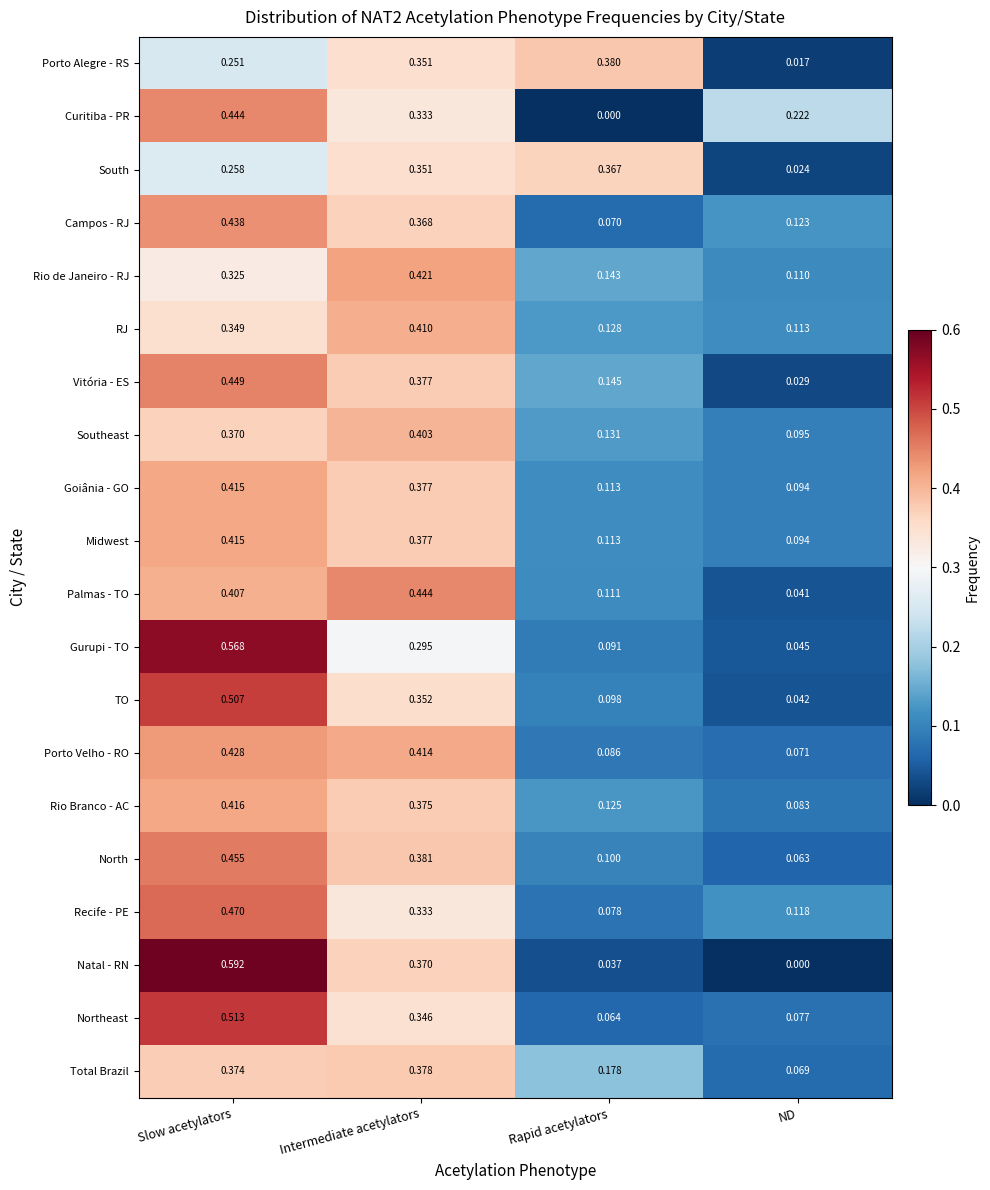

At which category is the sum across all series the highest?

Slow acetylators